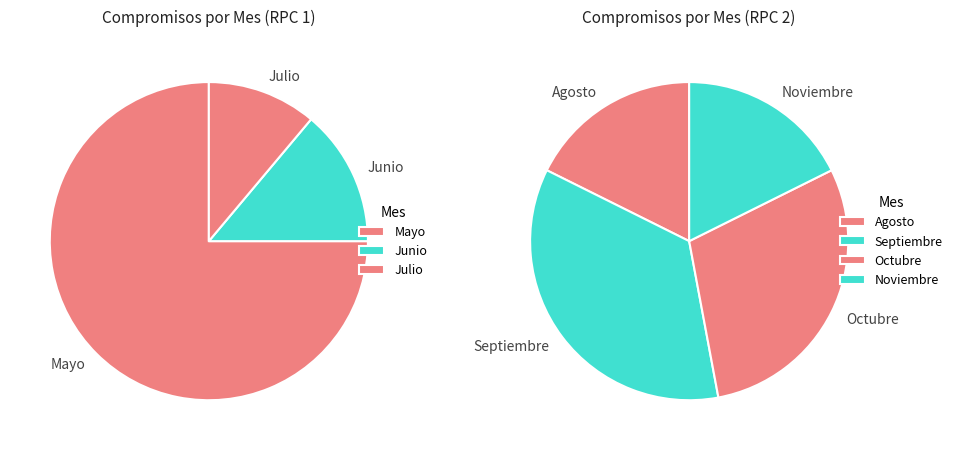

Is there any slice that represents more than half of the pie?

Yes